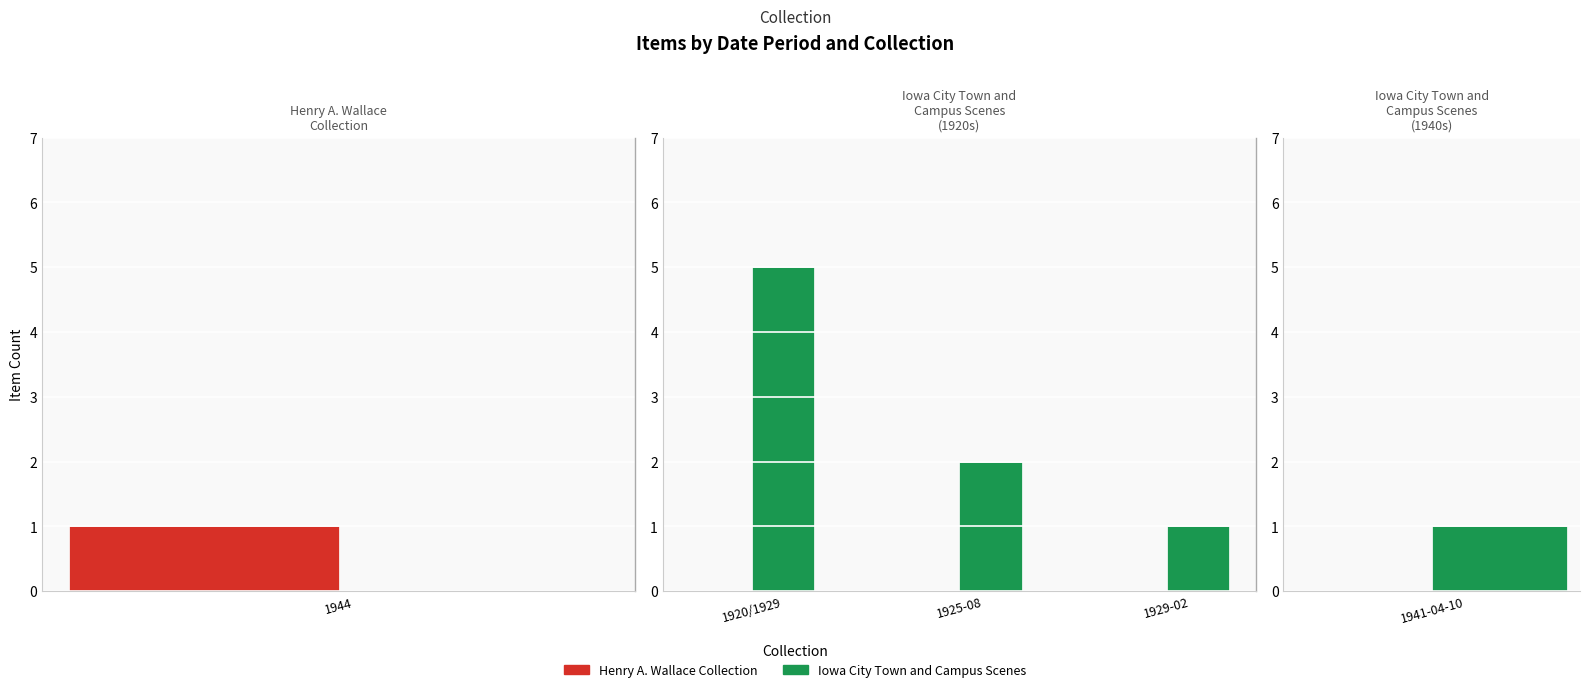

Which category has the lowest value across all series?

1920/1929